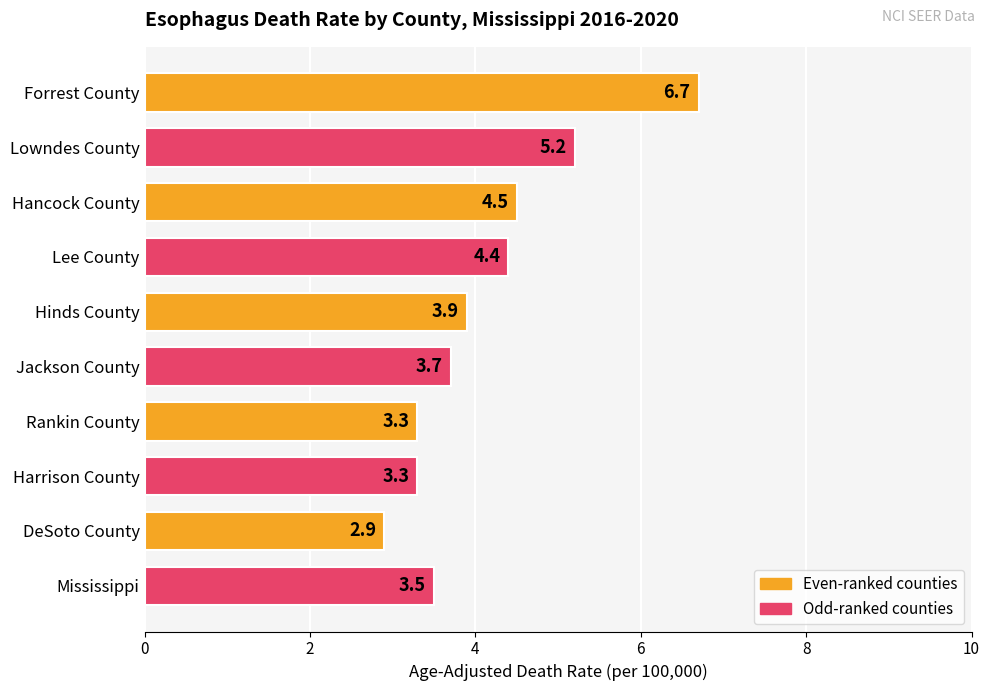

The chart shows a value of 5.9 at Jackson County. True or false?

False